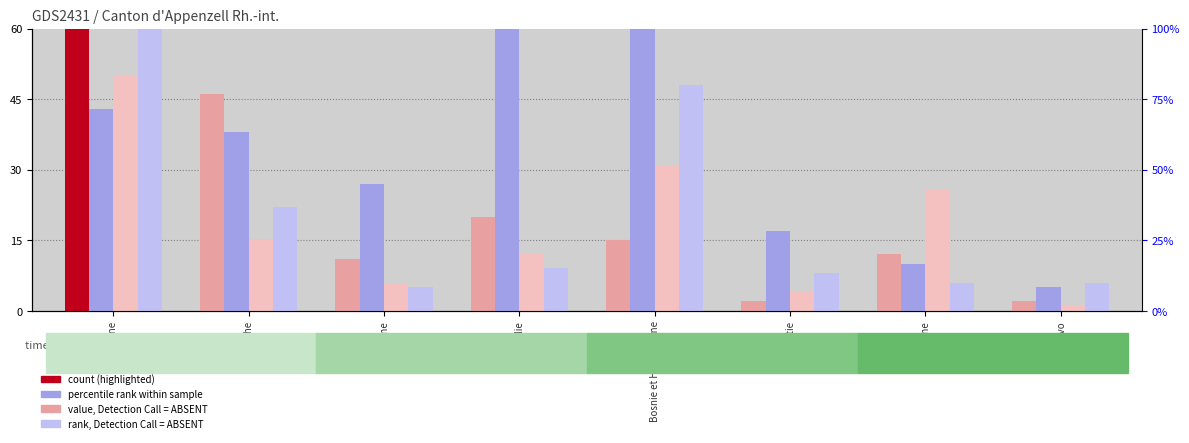

Which label corresponds to the smallest value in the chart?

Kosovo